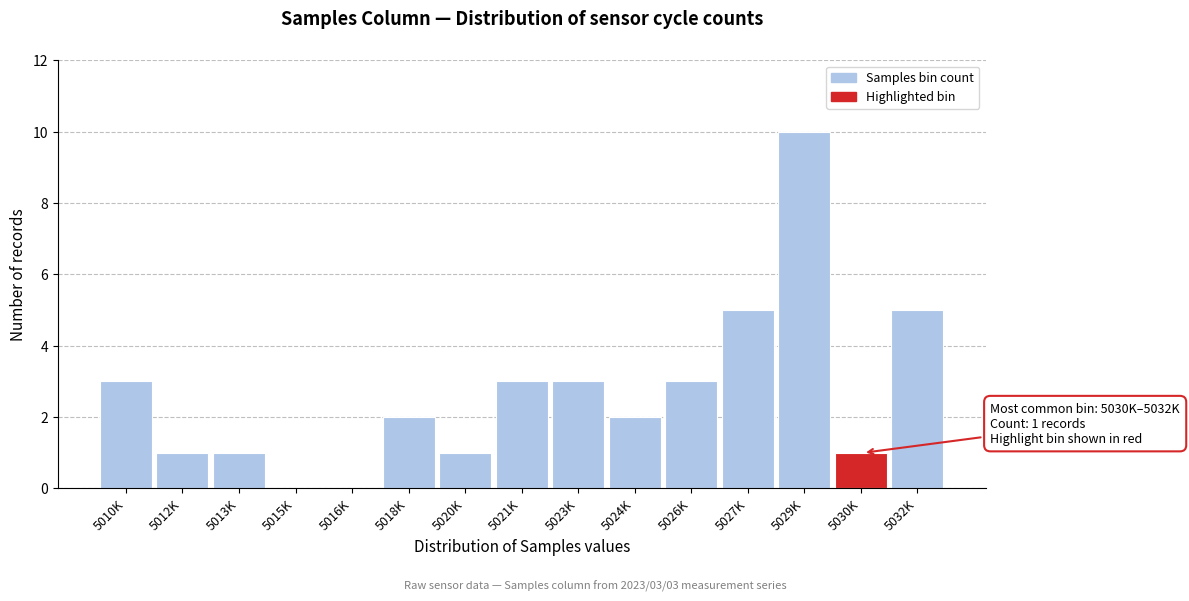

Reading left to right, transcribe all the data shown in this chart.

5010K=3	5012K=1	5013K=1	5015K=0	5016K=0	5018K=2	5020K=1	5021K=3	5023K=3	5024K=2	5026K=3	5027K=5	5029K=10	5030K=1	5032K=5